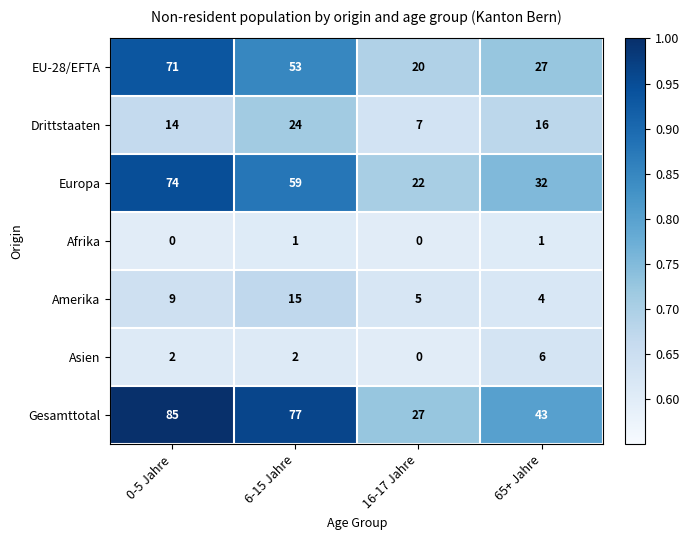

Count the number of categories in the chart.

4